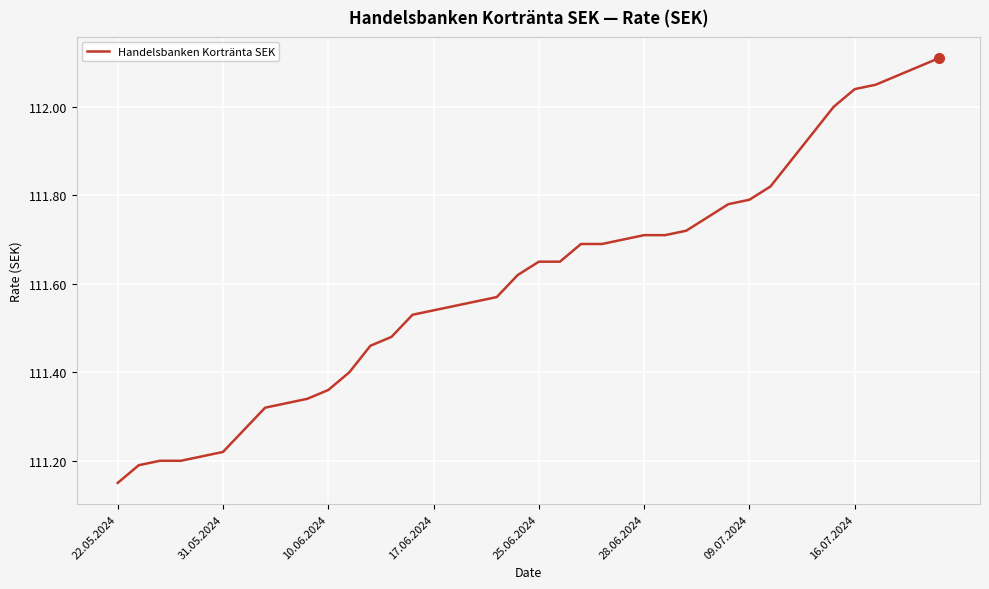

Does the chart have visible grid lines?

Yes